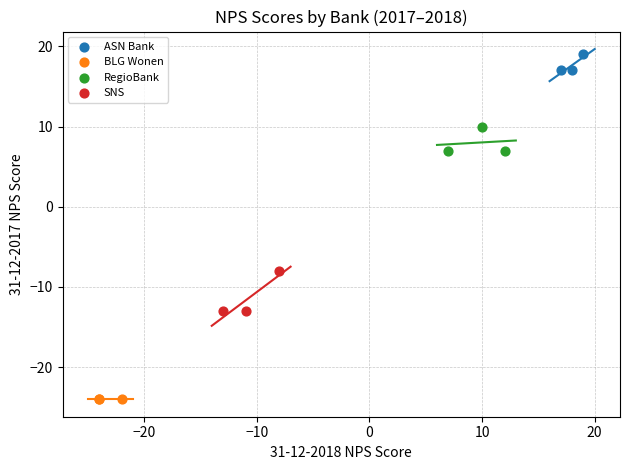

What are all the series names shown in the legend?

ASN Bank, BLG Wonen, RegioBank, SNS